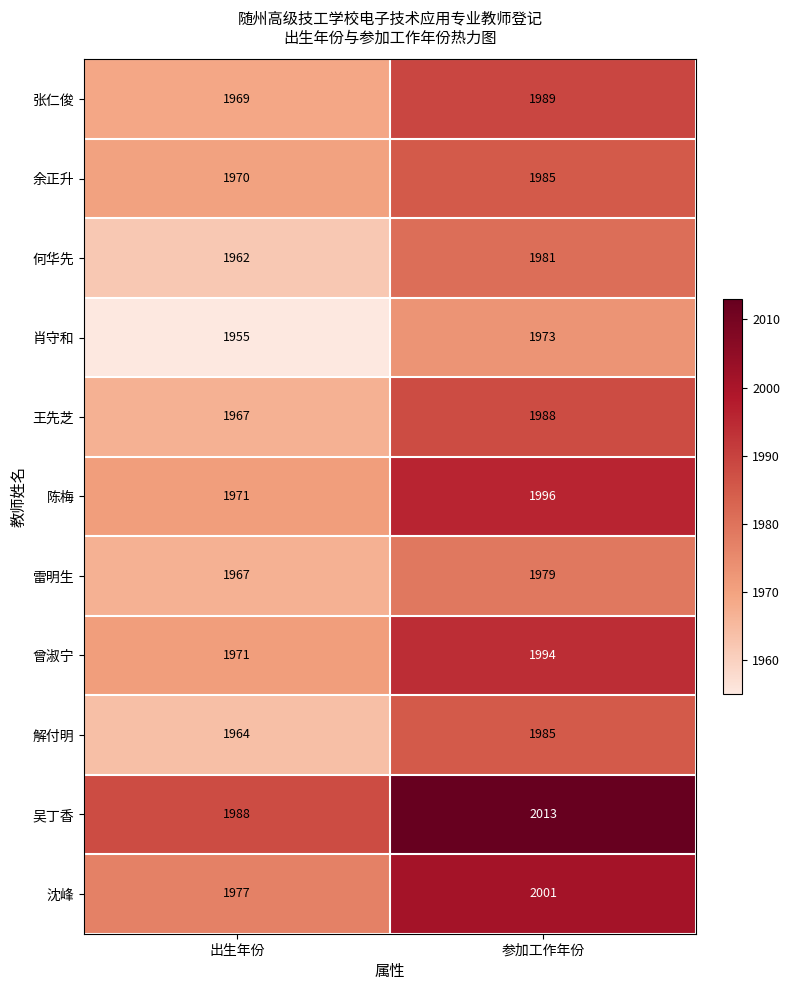

Rank the categories by 肖守和 value from lowest to highest.

出生年份, 参加工作年份